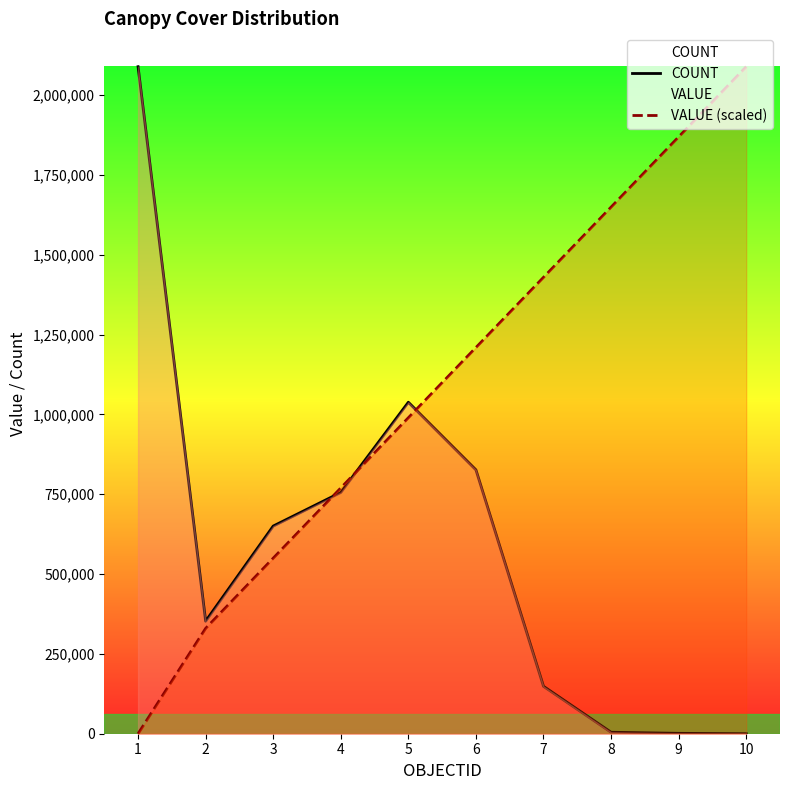

Rank the series at 7 from lowest to highest value.

COUNT, VALUE (scaled)